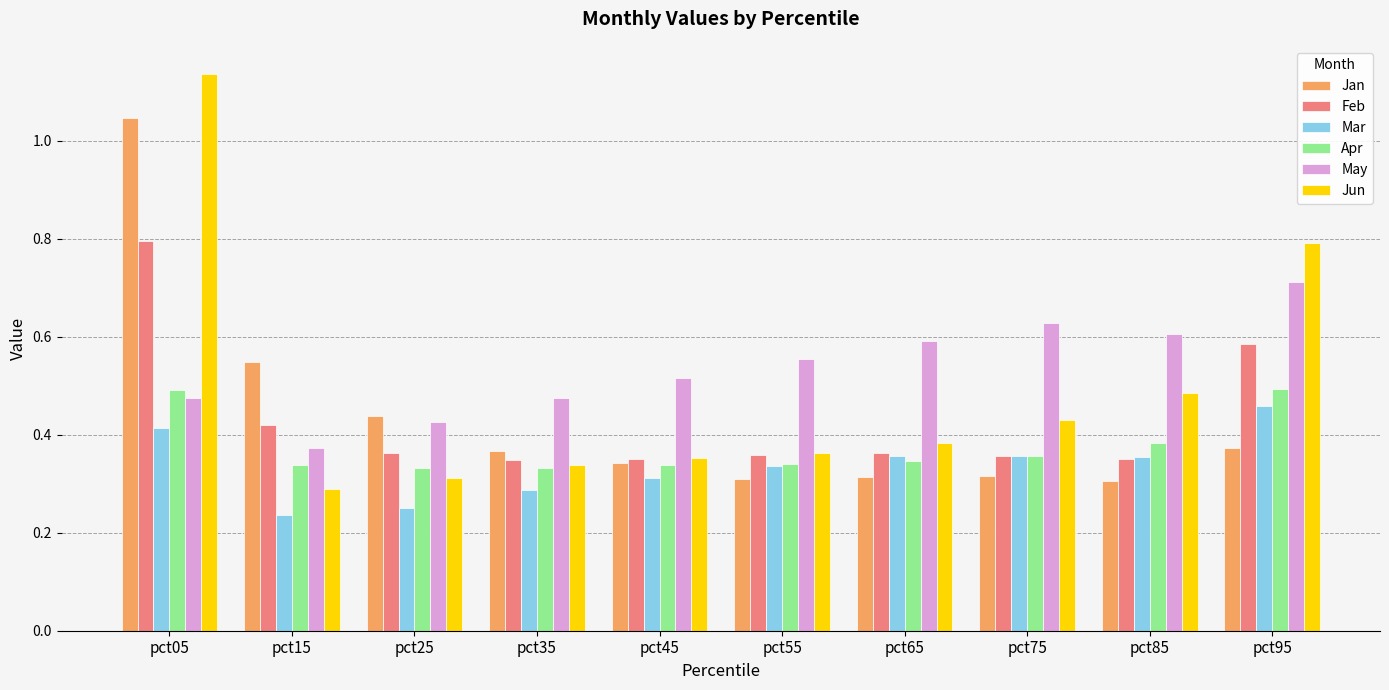

Which series changed the most between pct15 and pct35?

Jan